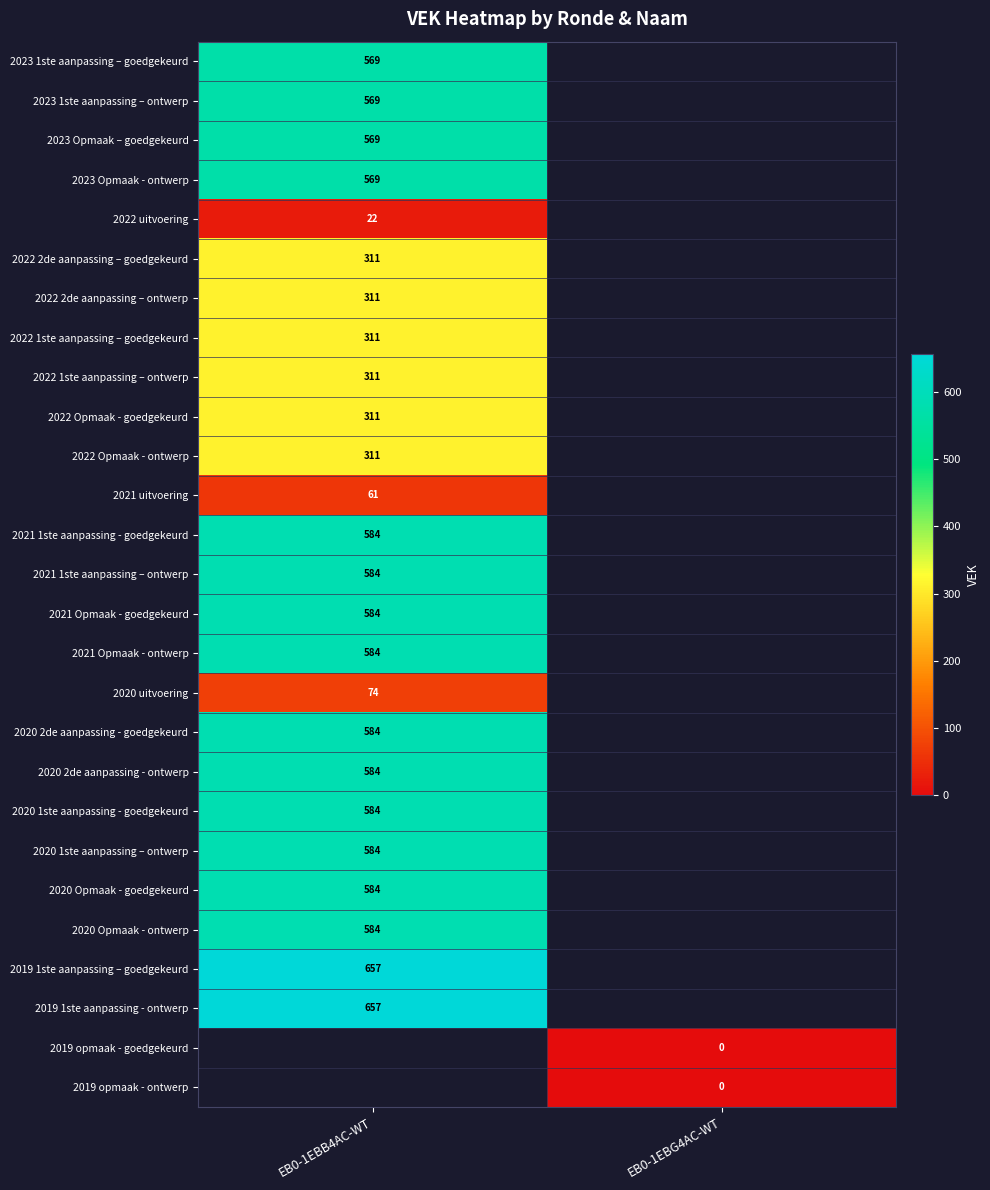

The value of 2022 1ste aanpassing – ontwerp at EB0-1EBB4AC-WT is 445. True or false?

False